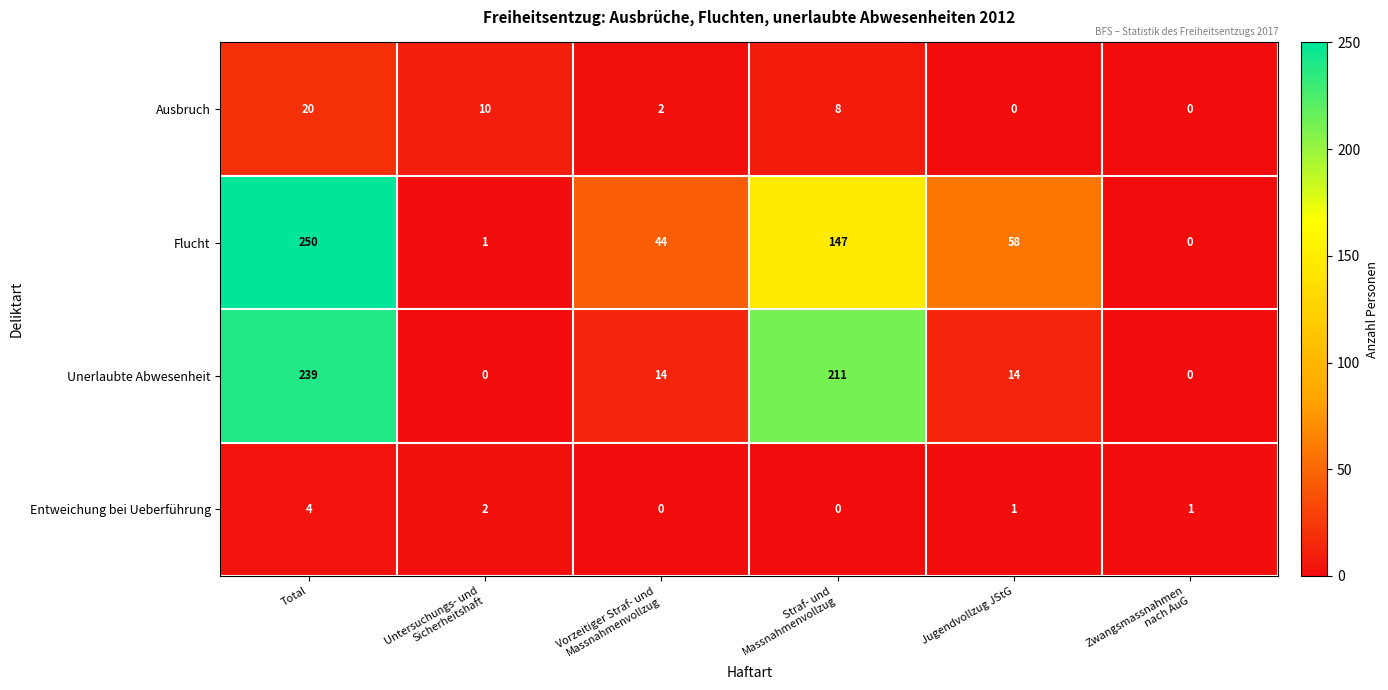

What is the maximum value shown in the chart?

250